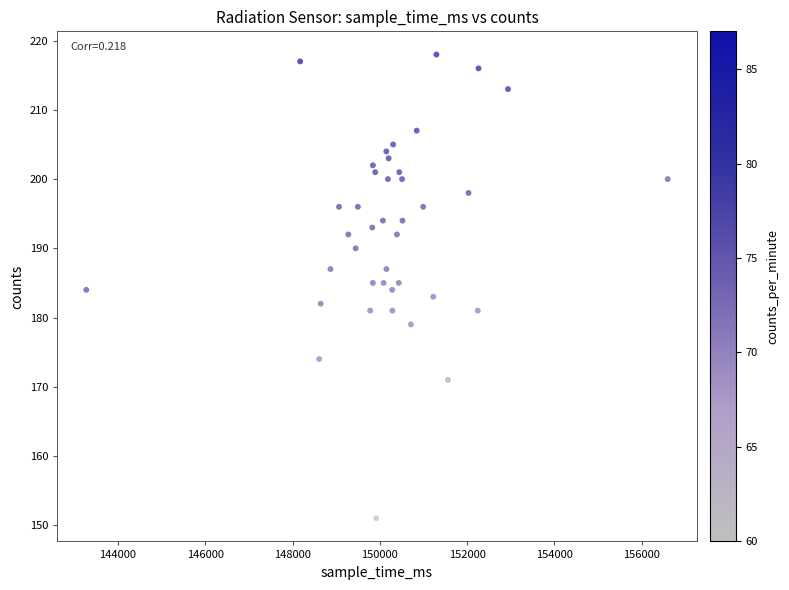

What is the range of X values (max minus min)?

13322